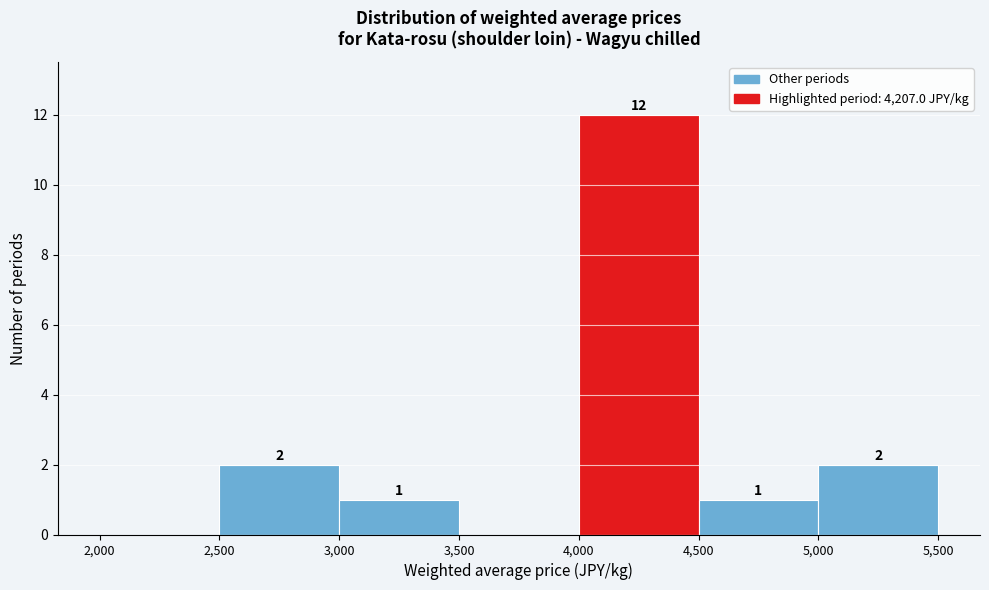

Which range on the x-axis has the tallest bar?

4,000 to 4,500